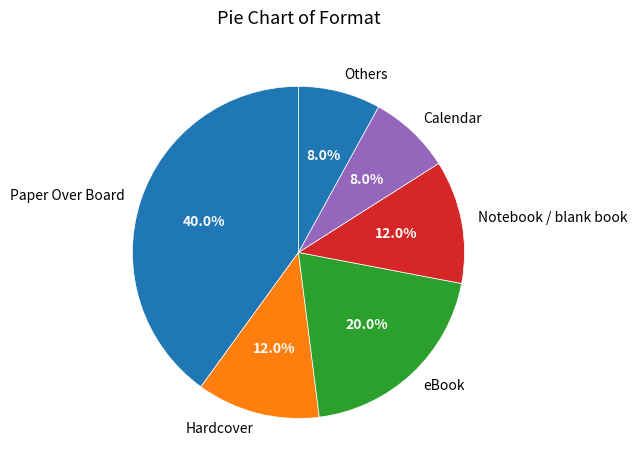

Between Hardcover and Paper Over Board, which is larger?

Paper Over Board